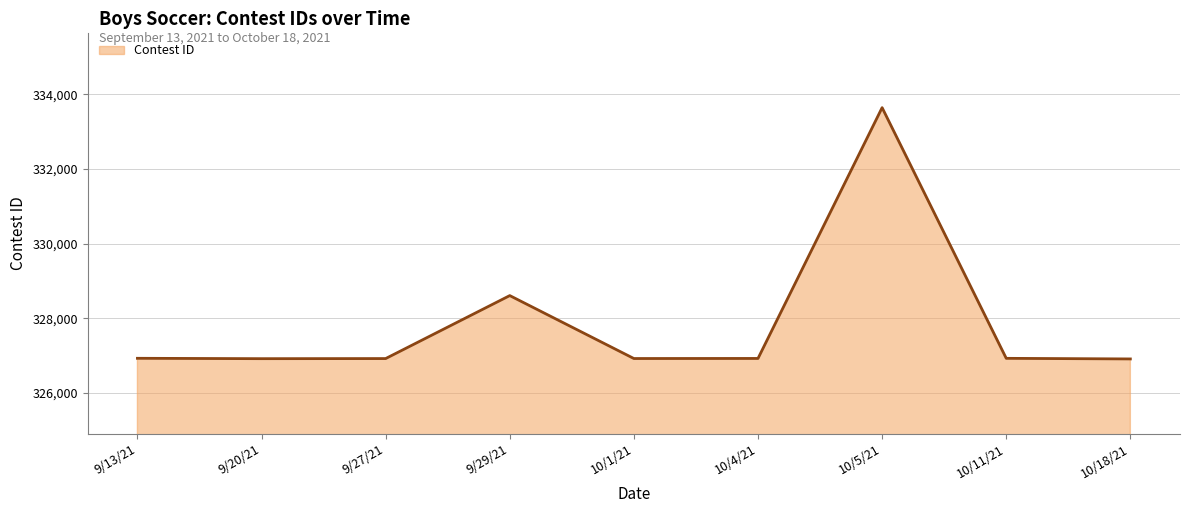

Where is the data nearest to the value 330277?

9/29/21